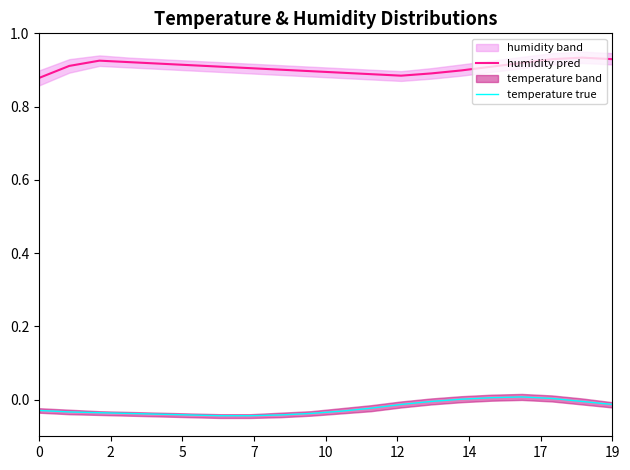

The humidity pred series shows 0.3 at 0. True or false?

False